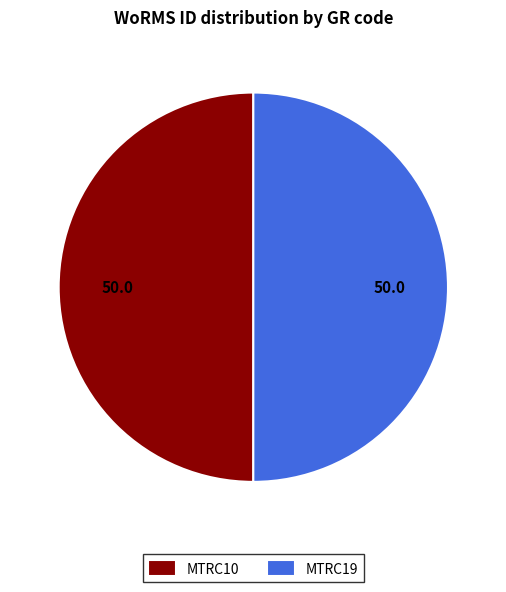

Is the sum of MTRC19 and MTRC10 greater than half?

Yes